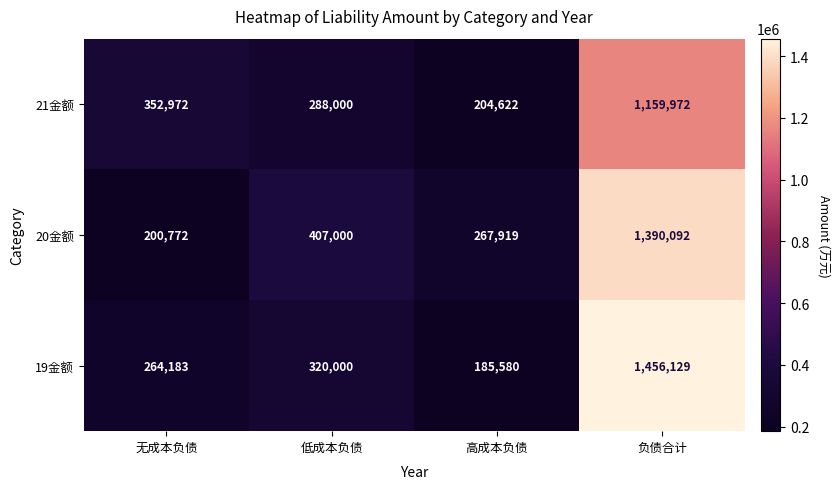

What is the sum of the 20金额 values at 负债合计 and 无成本负债?

1590864